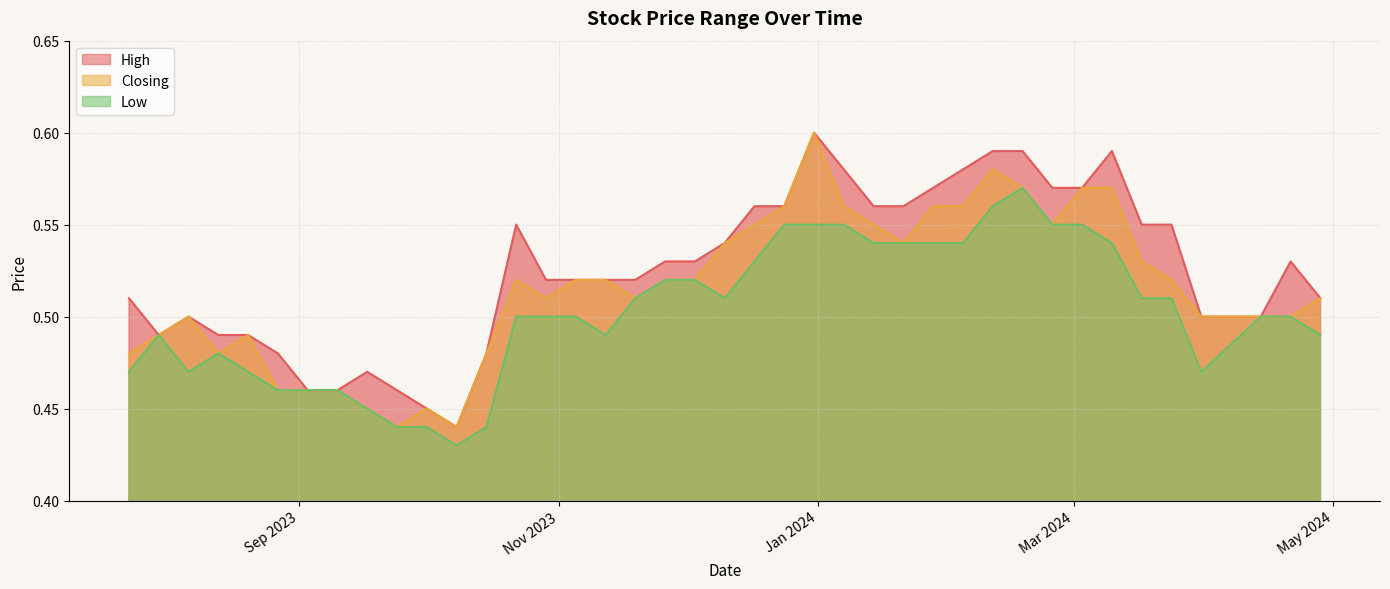

True or false: Low has more than 0 interior local peaks.

True